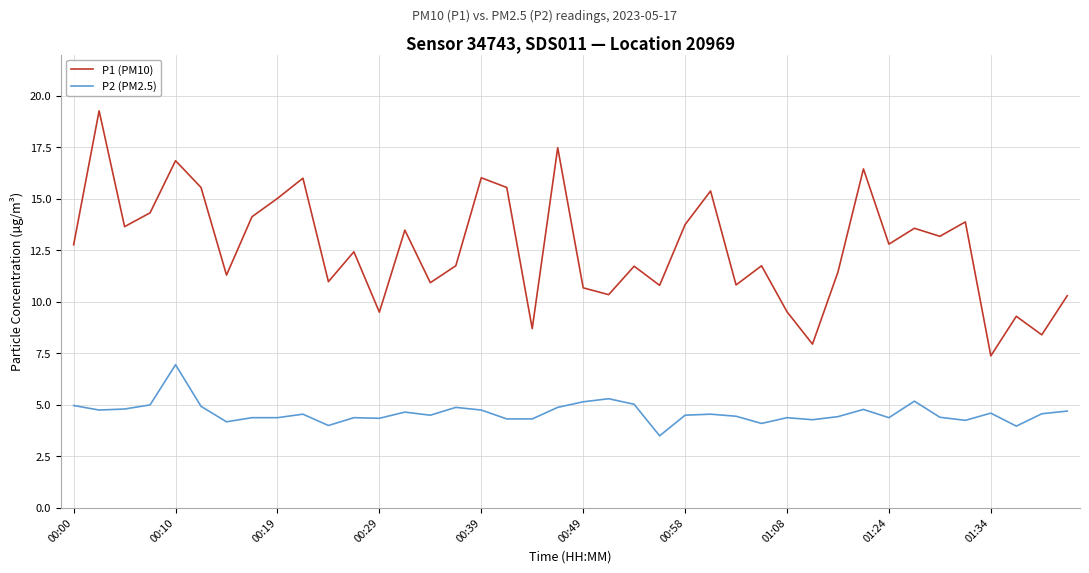

In P1 (PM10), how many points are lower than both neighbors (excluding endpoints)?

14